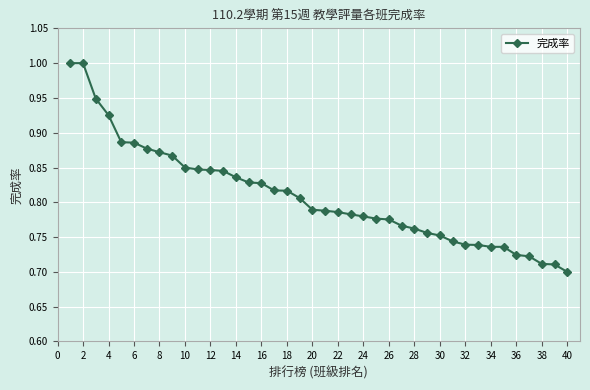

How many lines are shown in the chart?

1